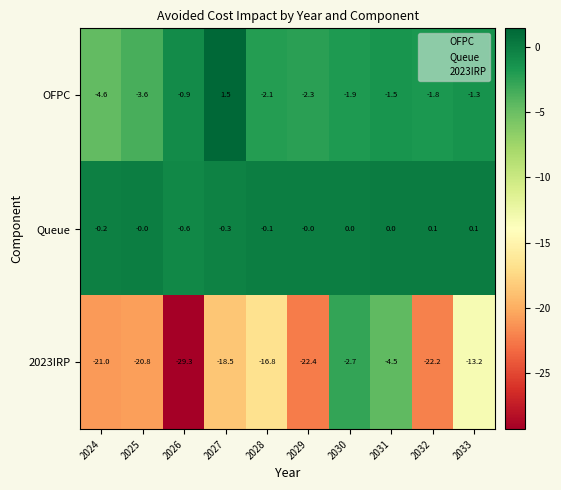

The value of OFPC at 2027 is 2.7. True or false?

False